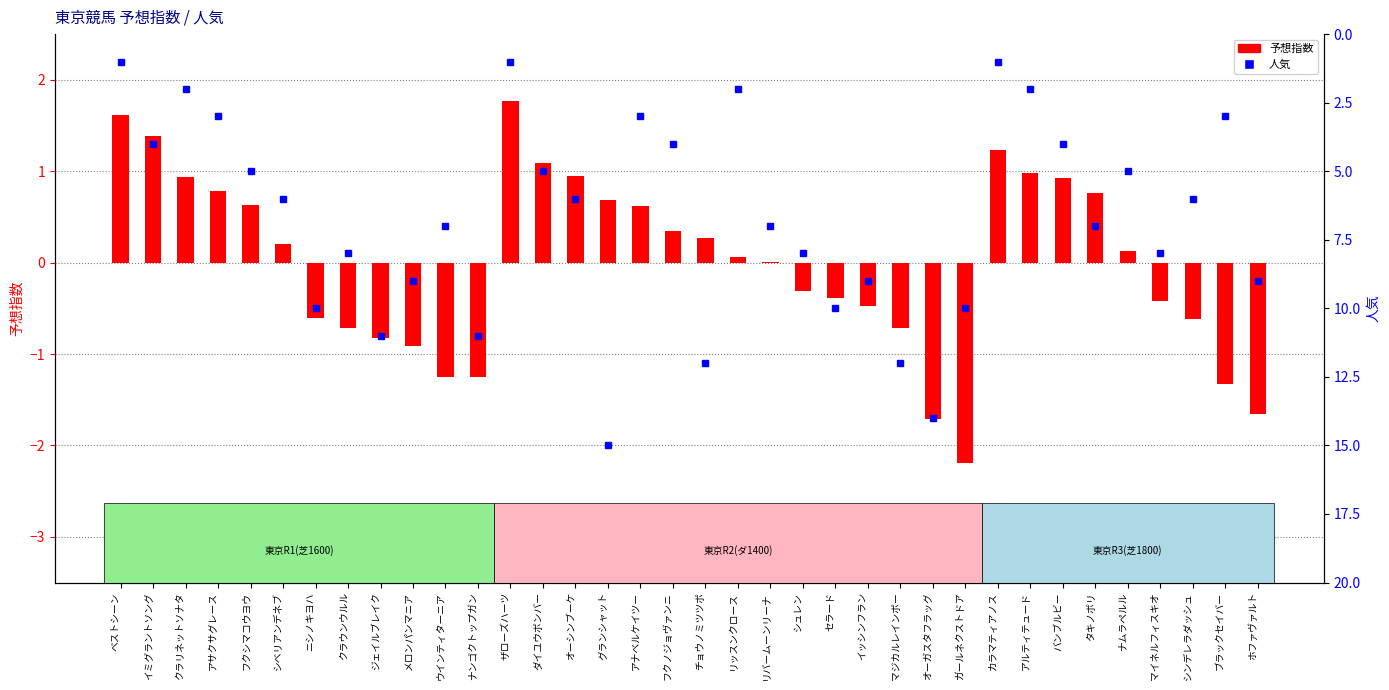

Rank the series by their average value, from lowest to highest.

予想指数, 人気